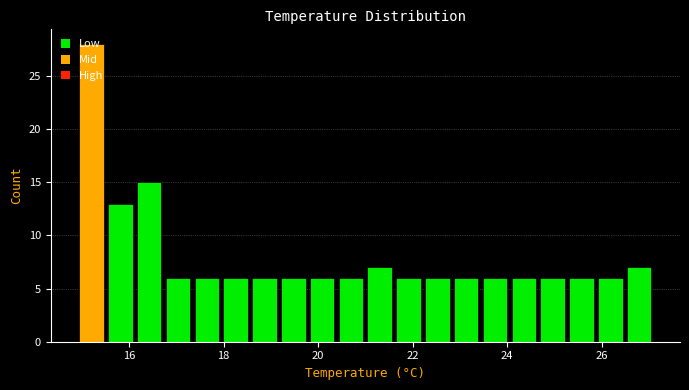

Read against the x-axis, roughly where is the centre of the tallest bar?

15.2